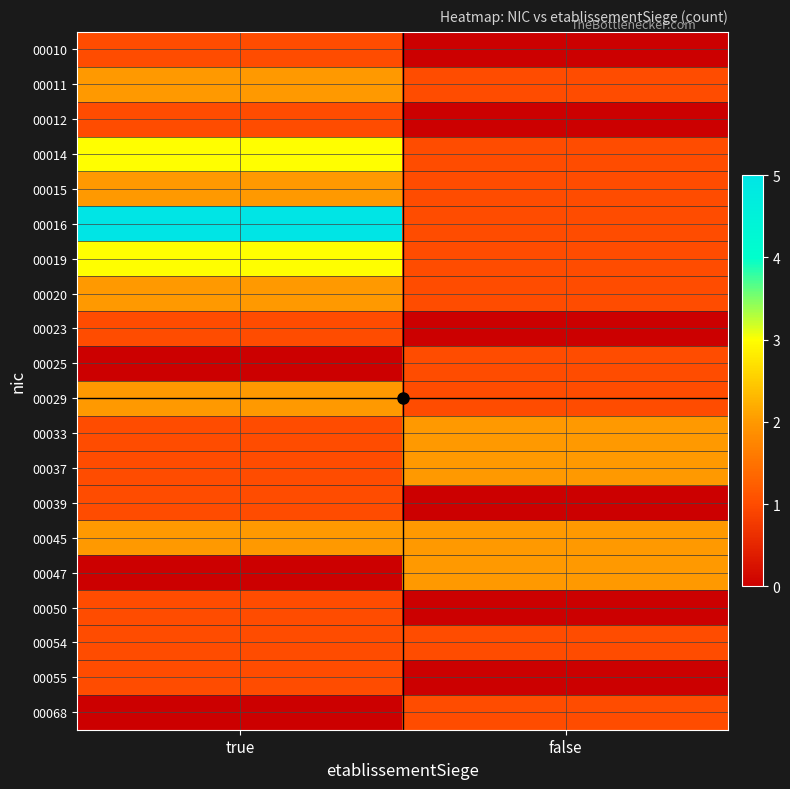

Reading left to right, what are all the values shown in this chart?

00010: true=1	false=0
00011: true=2	false=1
00012: true=1	false=0
00014: true=3	false=1
00015: true=2	false=1
00016: true=5	false=1
00019: true=3	false=1
00020: true=2	false=1
00023: true=1	false=0
00025: true=0	false=1
00029: true=2	false=1
00033: true=1	false=2
00037: true=1	false=2
00039: true=1	false=0
00045: true=2	false=2
00047: true=0	false=2
00050: true=1	false=0
00054: true=1	false=1
00055: true=1	false=0
00068: true=0	false=1